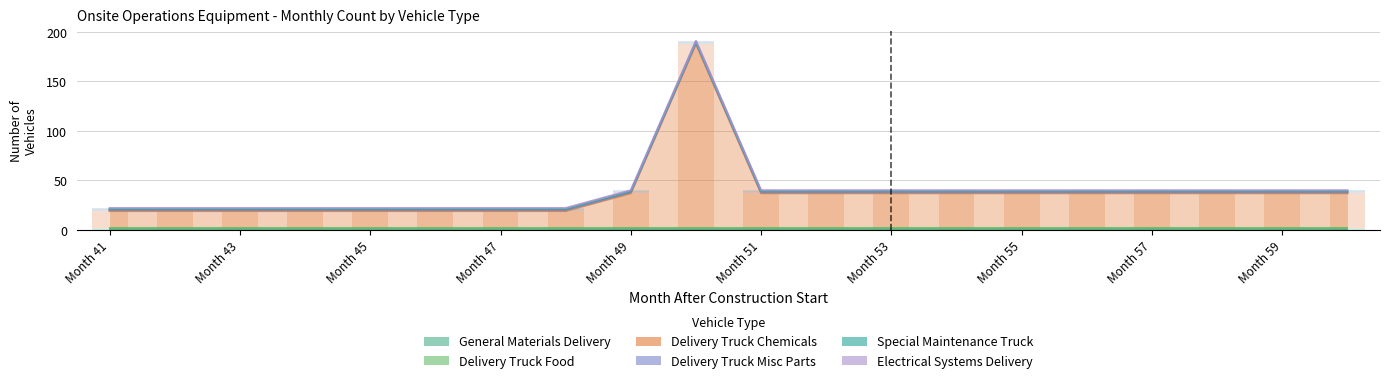

The value of Electrical Systems Delivery at Month 51 is 5. True or false?

False